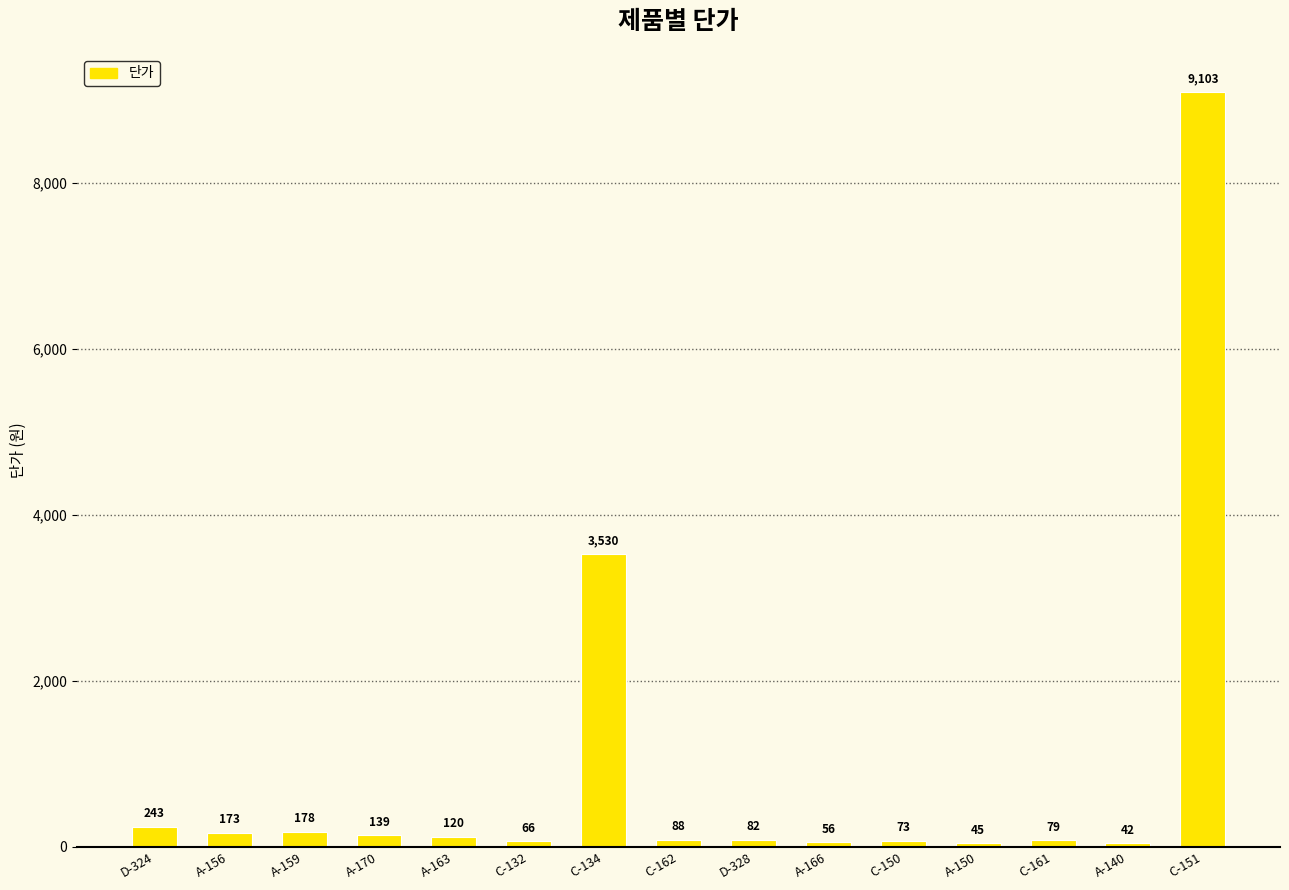

Rank the categories by value from highest to lowest.

C-151, C-134, D-324, A-159, A-156, A-170, A-163, C-162, D-328, C-161, C-150, C-132, A-166, A-150, A-140